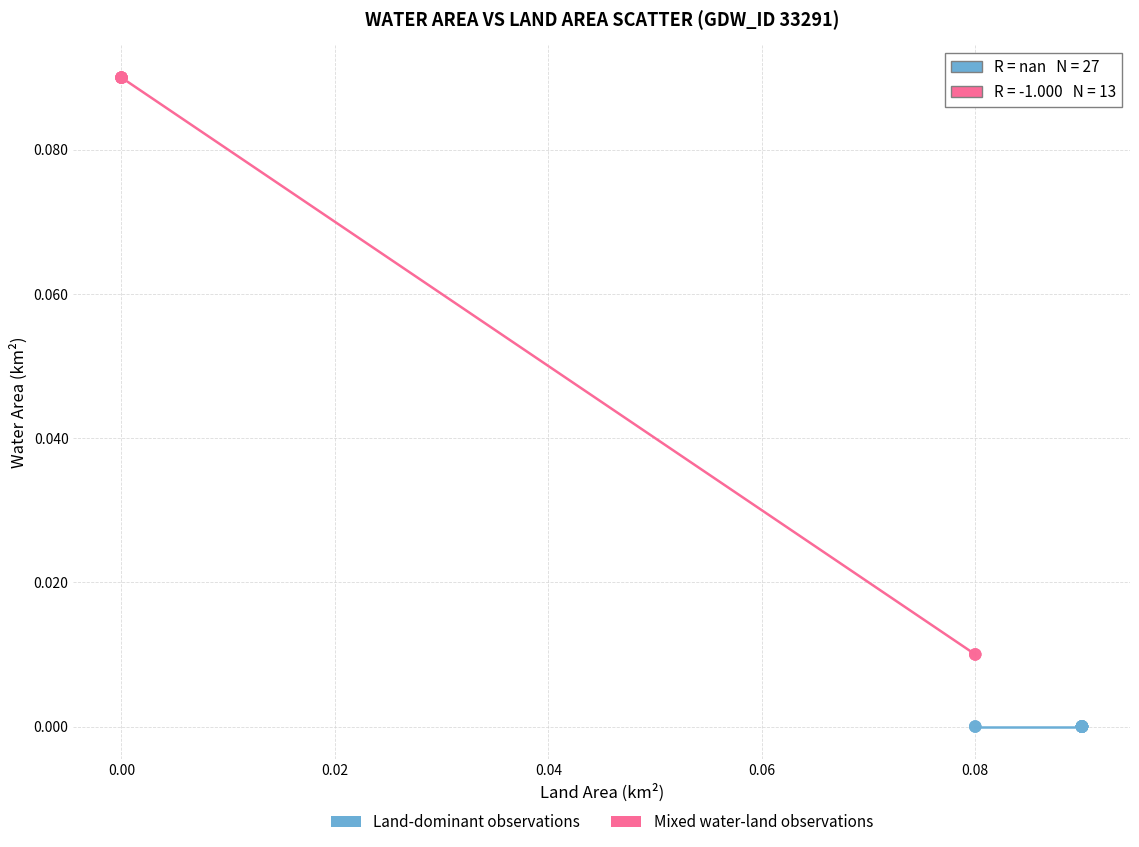

Which series reaches the minimum Y coordinate?

Land-dominant observations